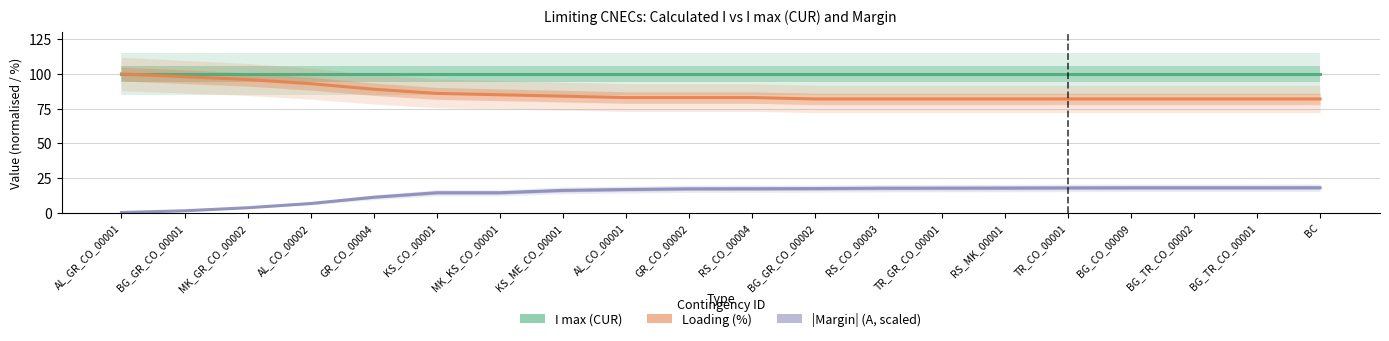

What is the total value across all series at BG_GR_CO_00001?

199.5